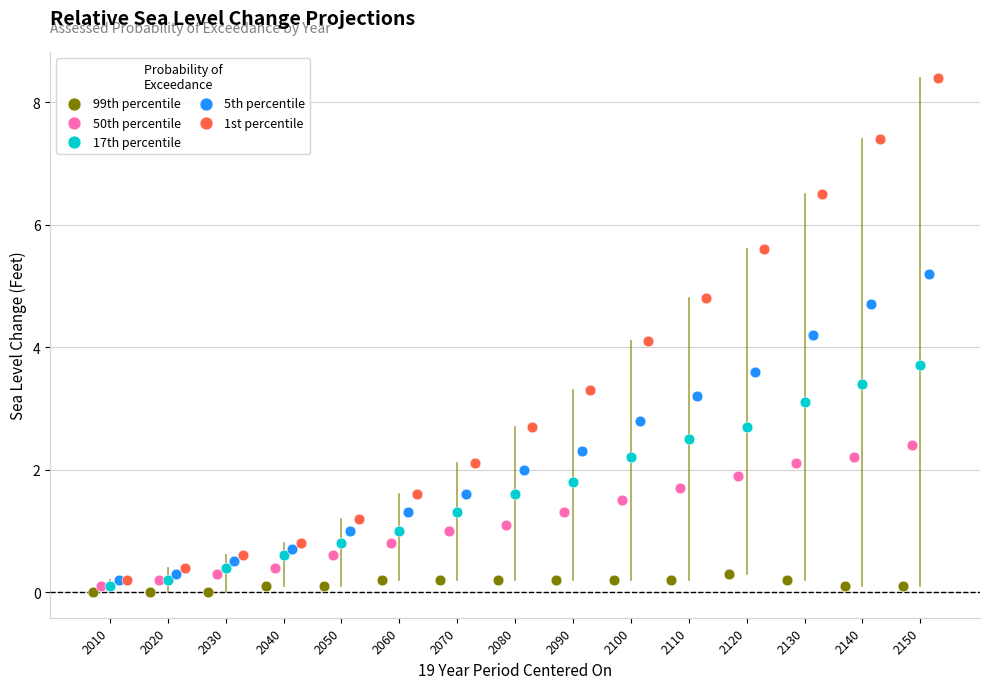

Which series contains the highest Y value?

1st percentile